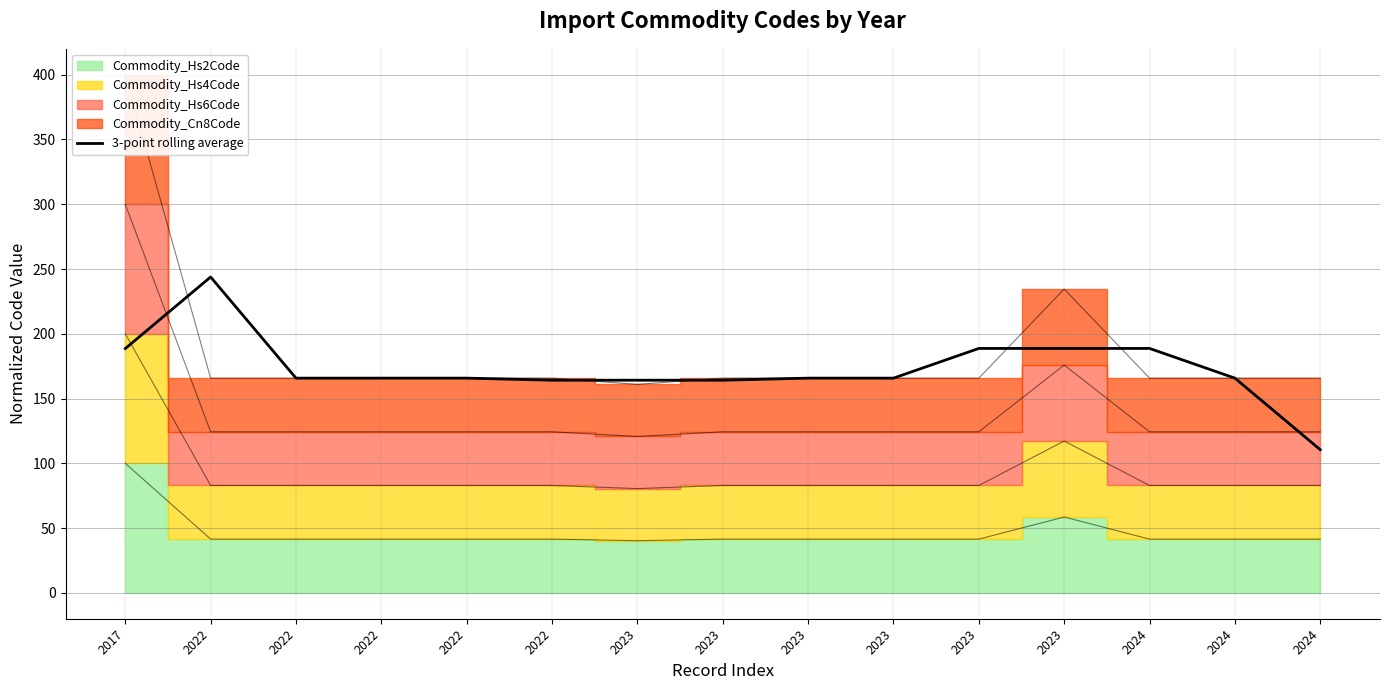

What is the sum of the values at 2023 and 2017?

352.7